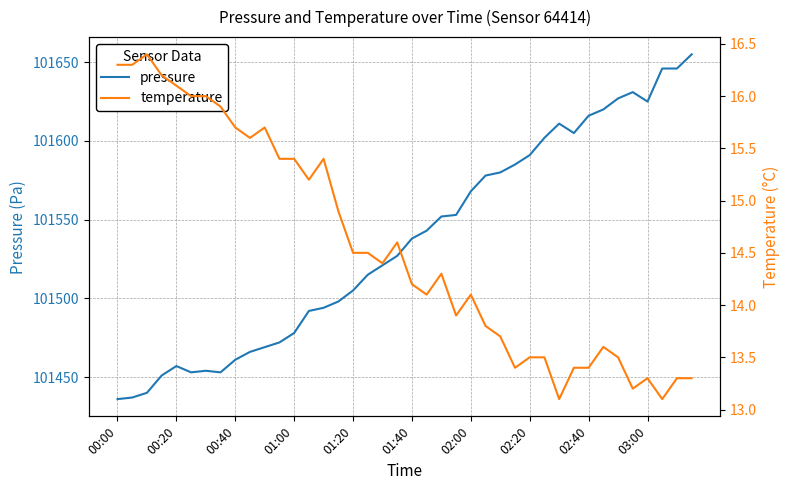

Is it true that pressure equals 64659.4 at 02:00?

False